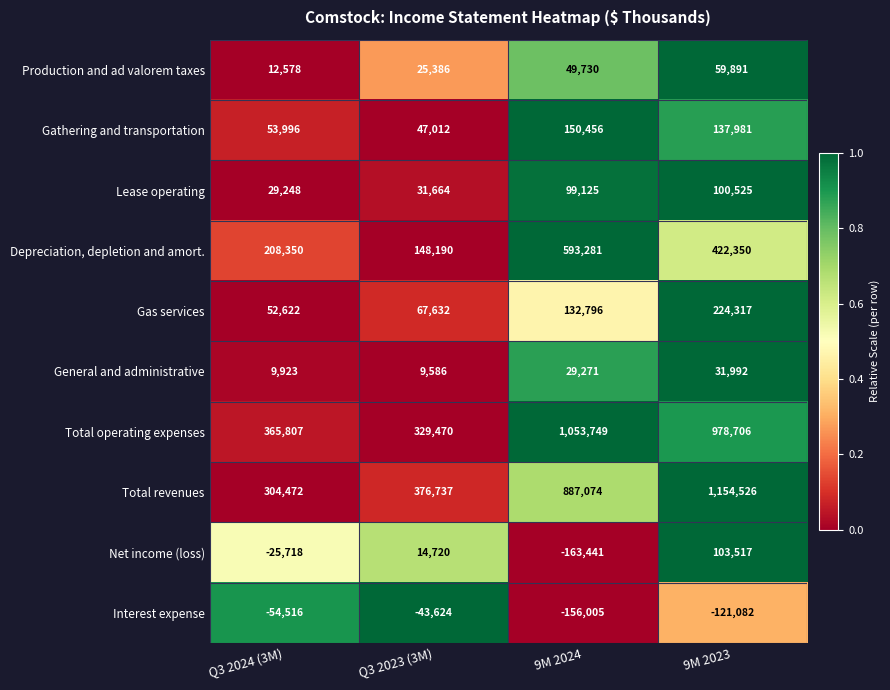

Which category has the lowest value across all series?

9M 2024